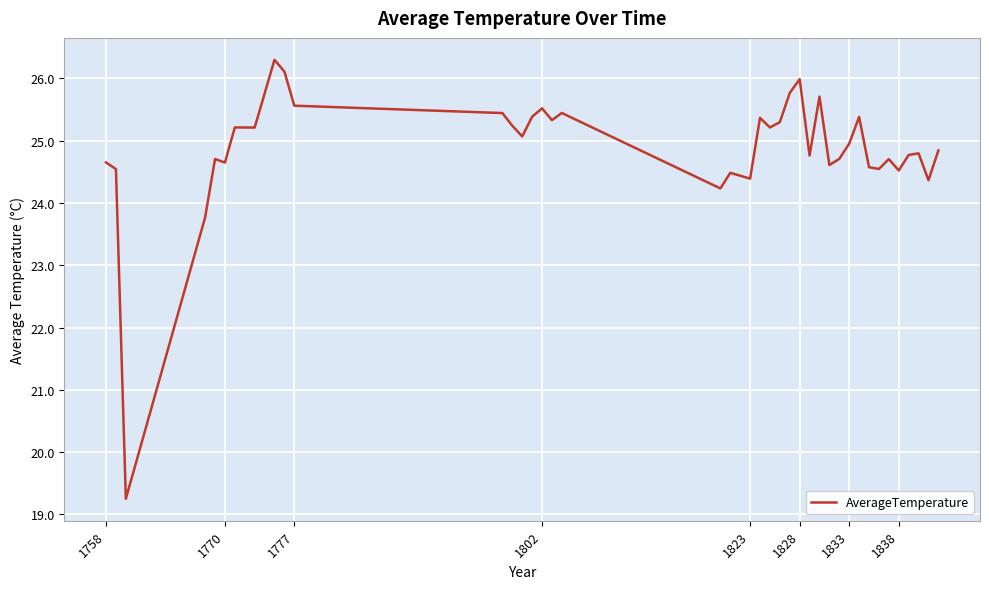

What is the greatest value displayed?

26.3